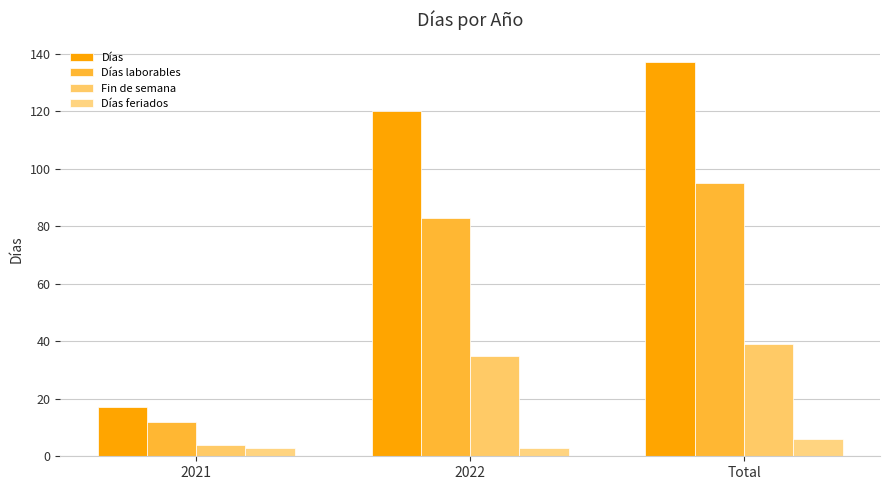

What is the maximum value for Fin de semana?

39